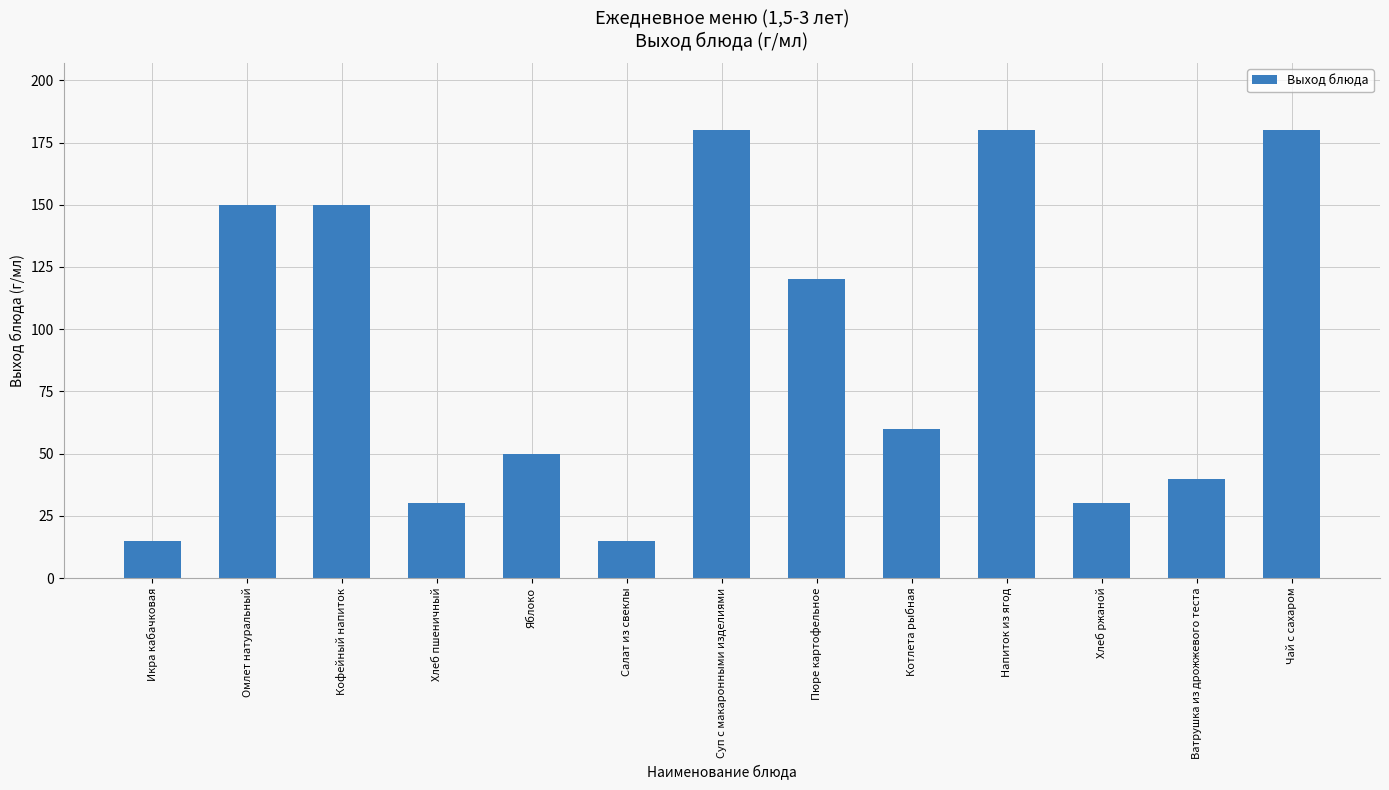

What is the difference between the values at Суп с макаронными изделиями and Кофейный напиток?

30